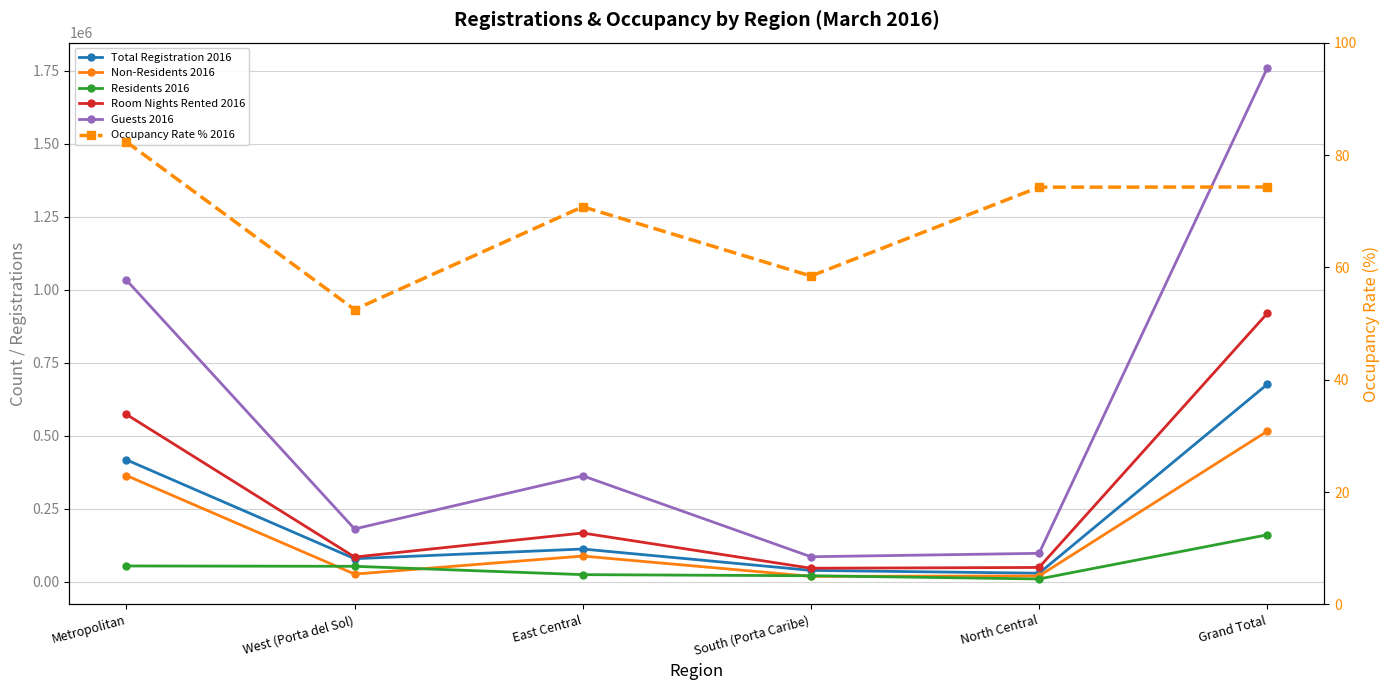

What is the difference between the Non-Residents 2016 values at North Central and East Central?

68146.0